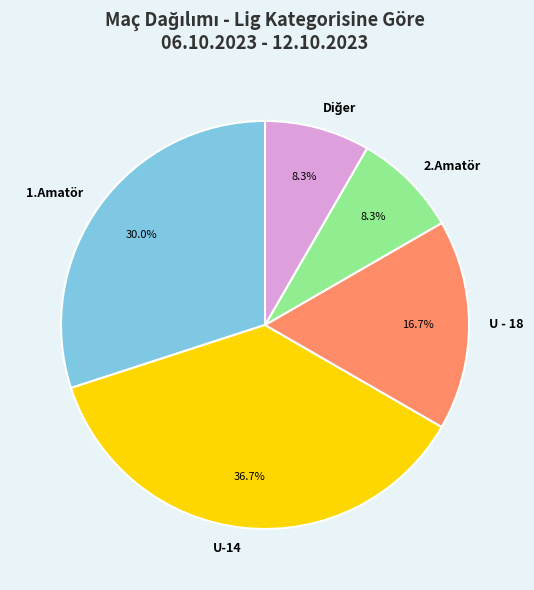

Which slice is the largest?

U-14